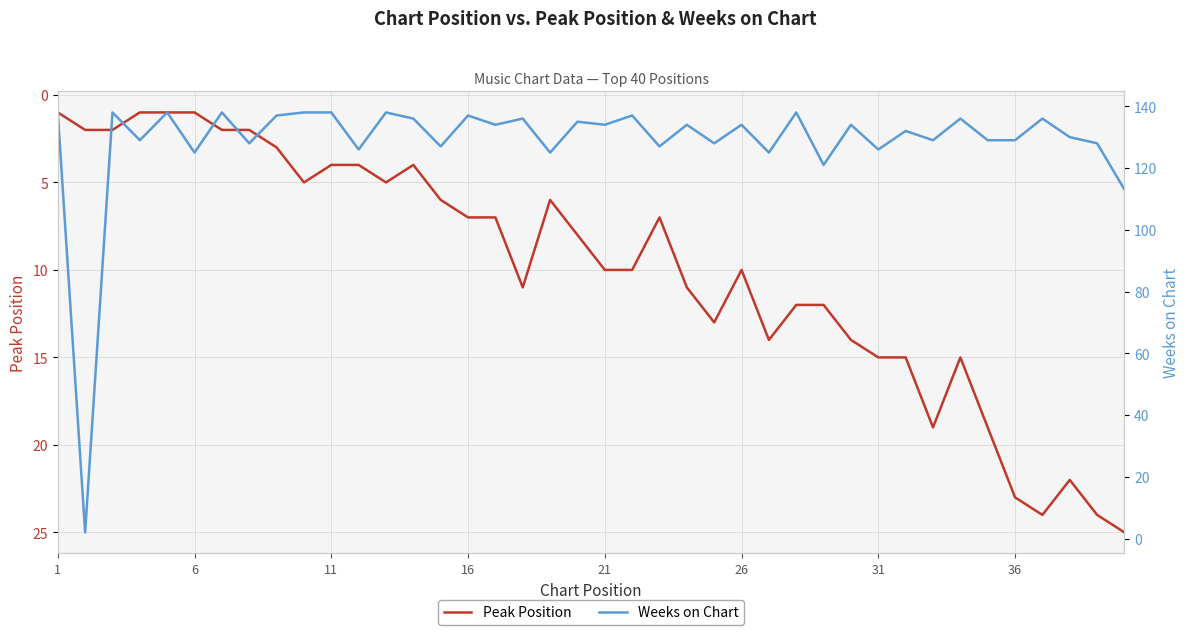

Is this an area chart (filled region under the line)?

No